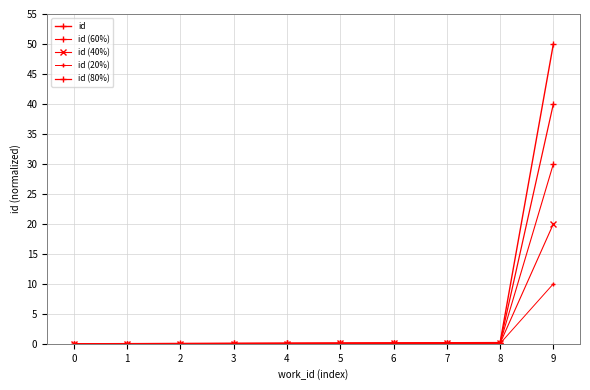

True or false: id (20%) and id intersect in this chart.

False